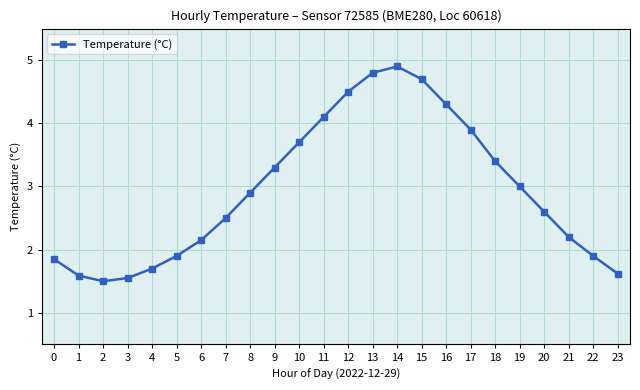

How many values exceed 2?

16